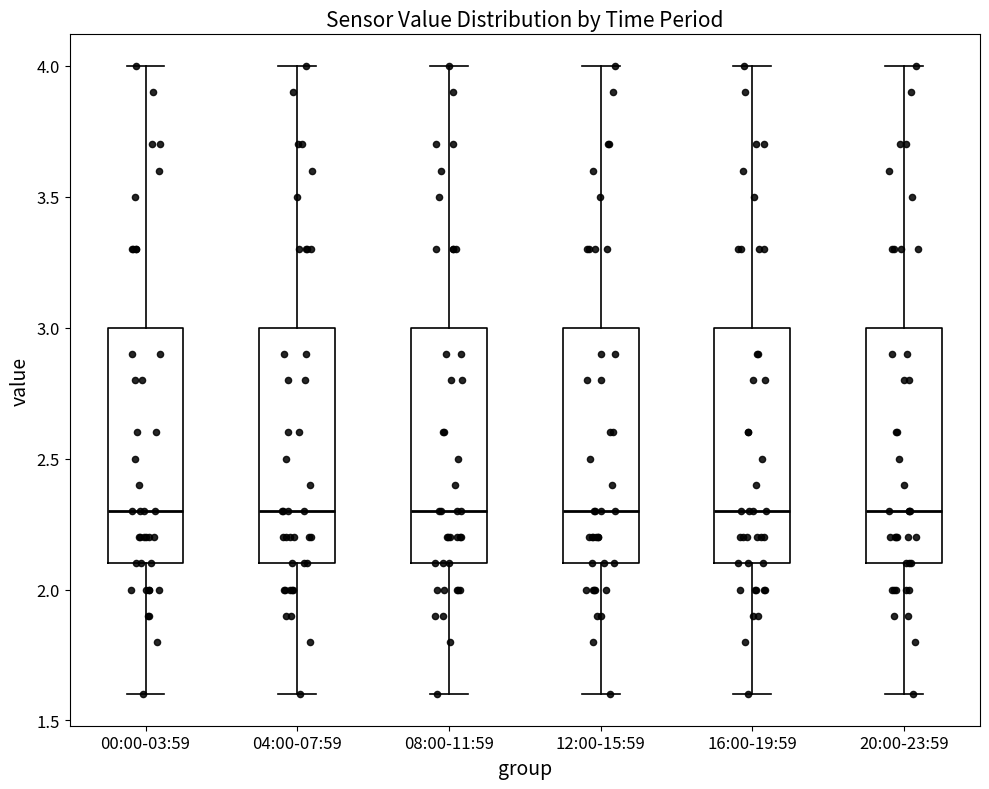

Reading left to right, read every box against the y-axis: the position of its median line, the range the box covers, and the ends of its whiskers. The values are not printed on the chart, so give them approximately, as read against the axis.

00:00-03:59: median 2.3, box 2.1 to 3.0, whiskers 1.6 to 4.0
04:00-07:59: median 2.3, box 2.1 to 3.0, whiskers 1.6 to 4.0
08:00-11:59: median 2.3, box 2.1 to 3.0, whiskers 1.6 to 4.0
12:00-15:59: median 2.3, box 2.1 to 3.0, whiskers 1.6 to 4.0
16:00-19:59: median 2.3, box 2.1 to 3.0, whiskers 1.6 to 4.0
20:00-23:59: median 2.3, box 2.1 to 3.0, whiskers 1.6 to 4.0